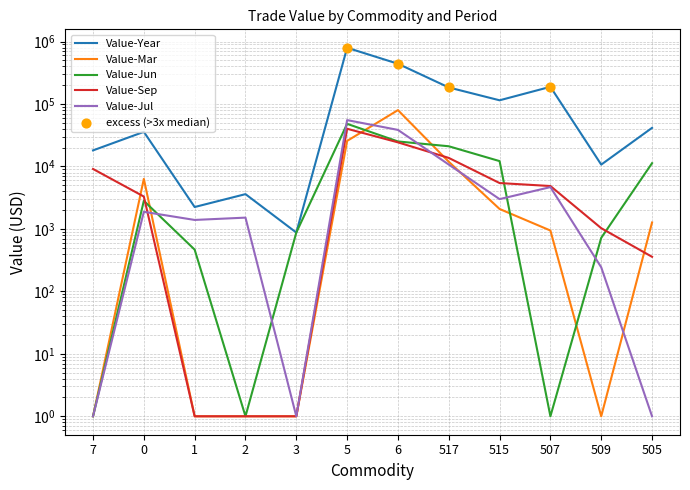

Is the value of Value-Jul at 517 greater than the value of Value-Jun at 507?

Yes